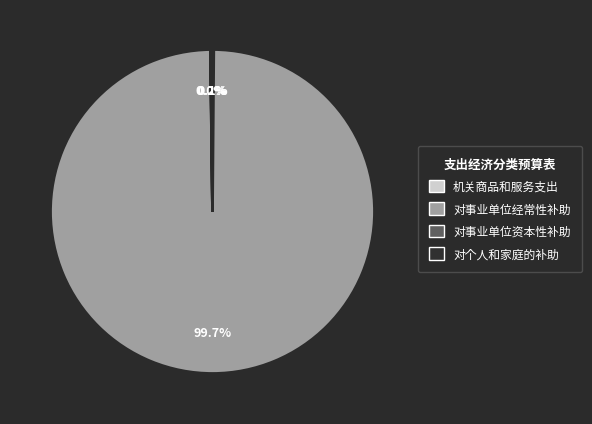

Which category accounts for the majority?

对事业单位经常性补助